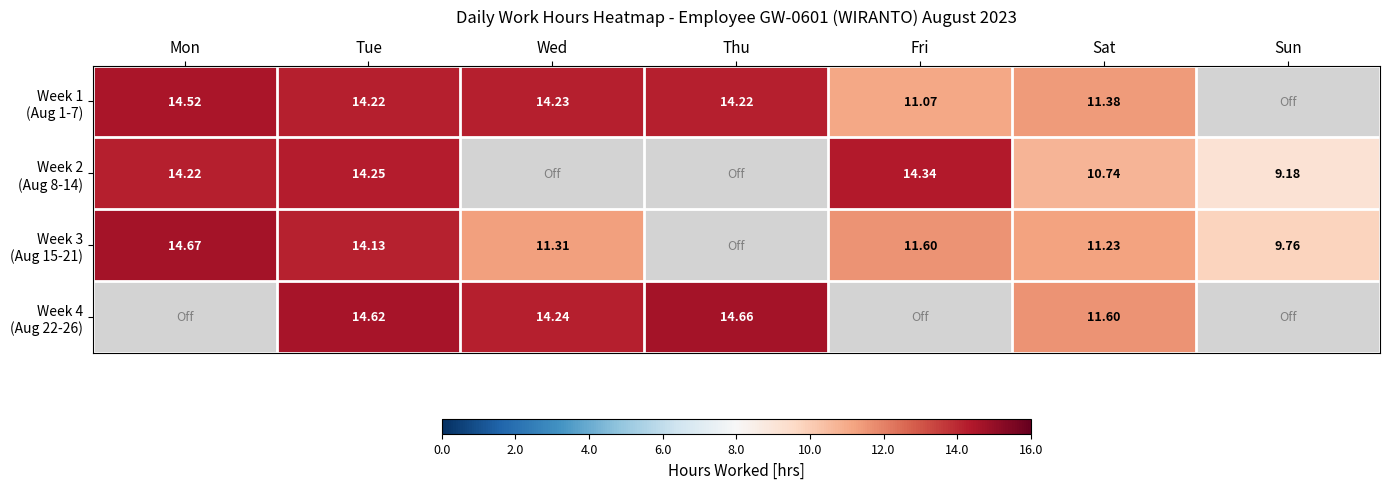

Between Sat and Thu, which is larger?

Thu